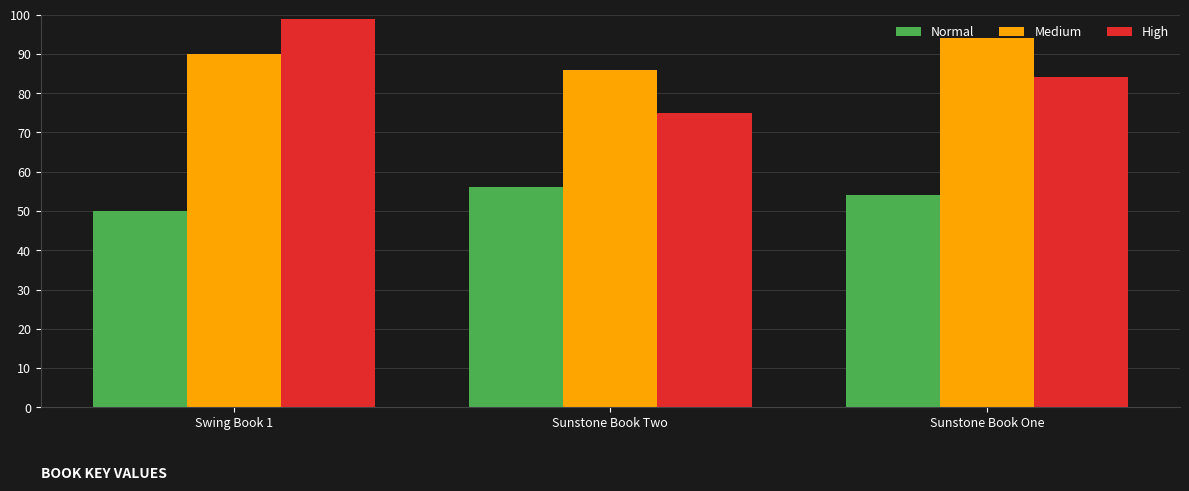

What is the value of the Medium bar at the 2nd from the left?

86